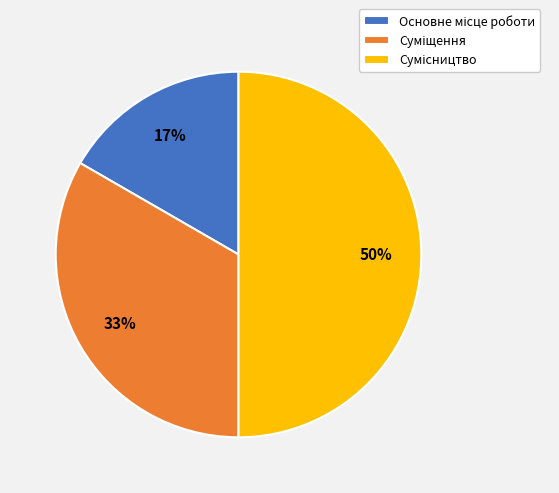

To the nearest percent, what is the difference between the largest and smallest slice percentages?

33%